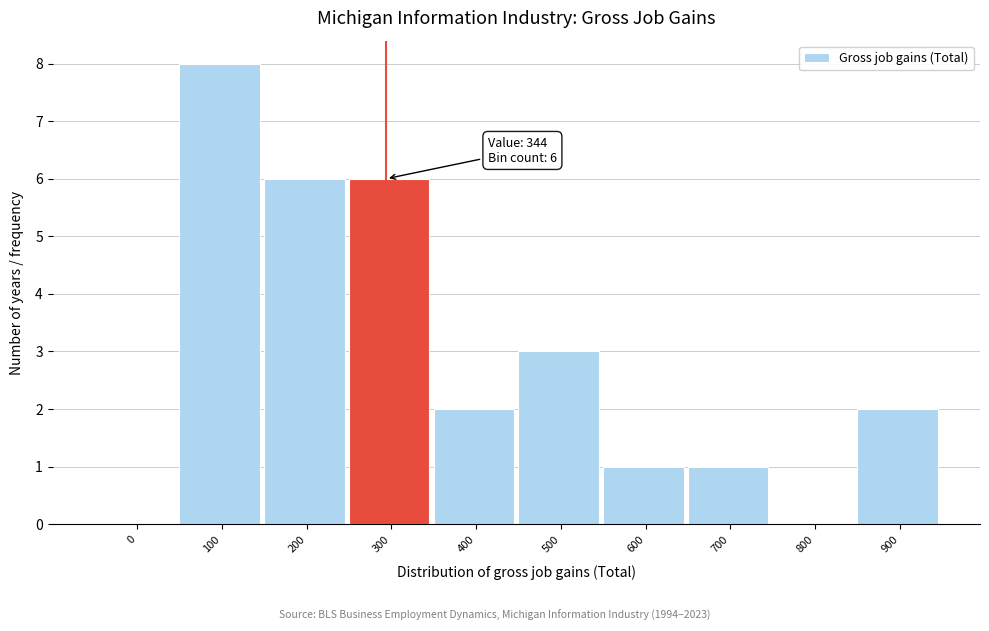

Reading left to right, transcribe all the data shown in this chart.

0=0	100=8	200=6	300=6	400=2	500=3	600=1	700=1	800=0	900=2